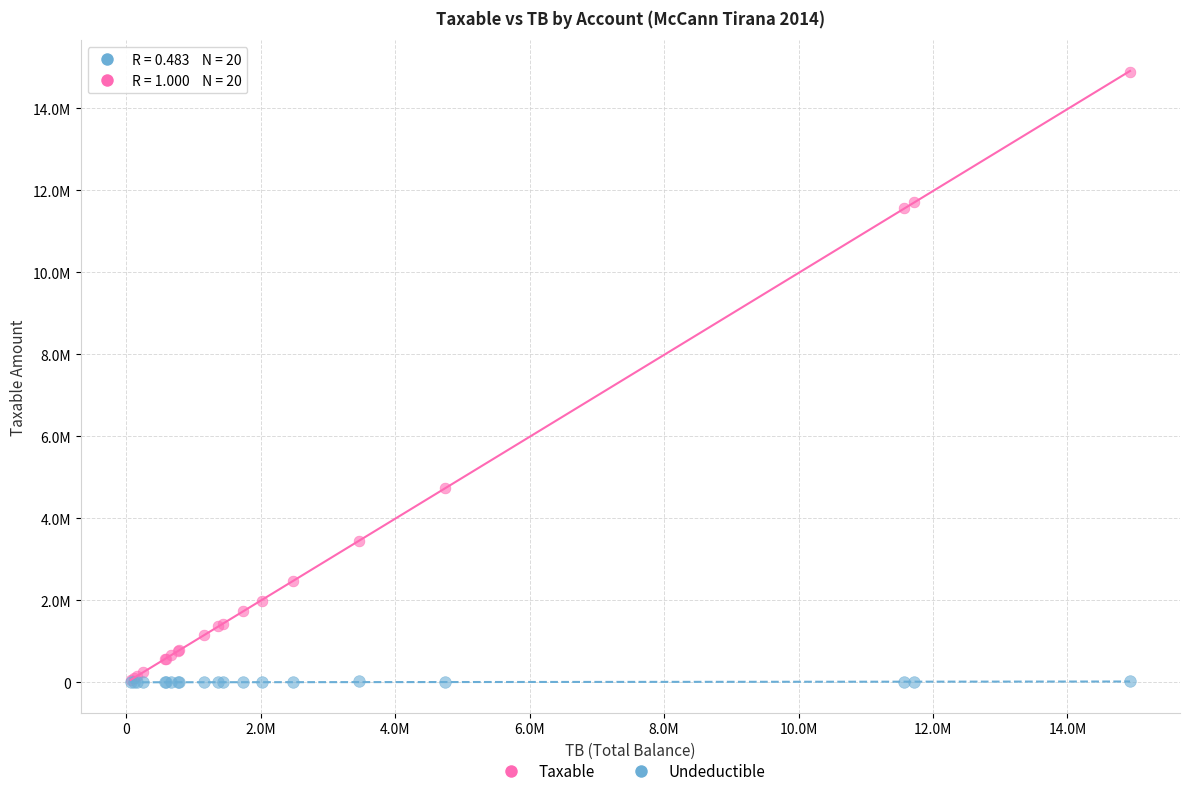

What are all the series names shown in the legend?

Taxable, Undeductible